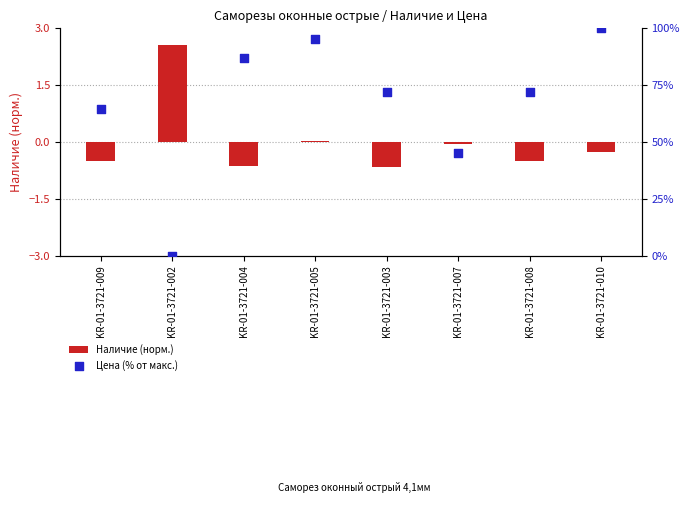

Which series has the largest total across all categories?

Цена (% от макс.)